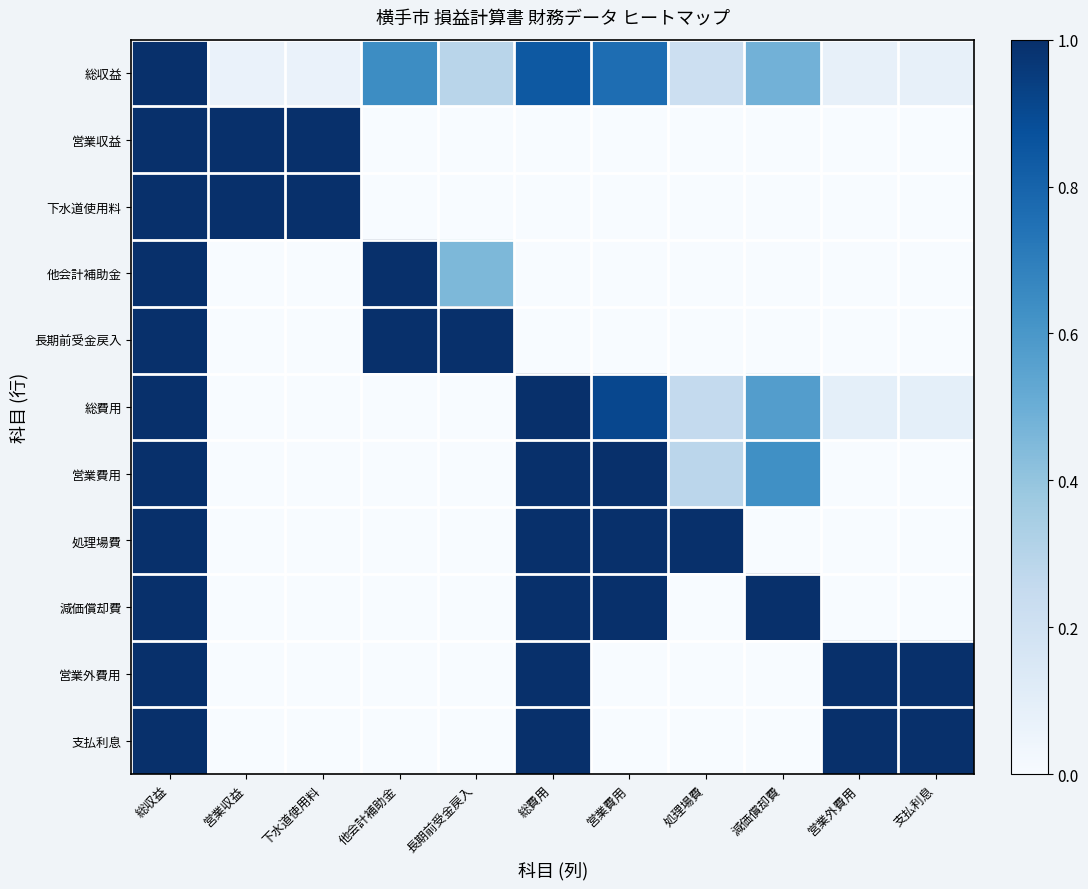

Rank the series at 総収益 from highest to lowest value.

総収益, 営業収益, 下水道使用料, 他会計補助金, 長期前受金戻入, 総費用, 営業費用, 処理場費, 減価償却費, 営業外費用, 支払利息